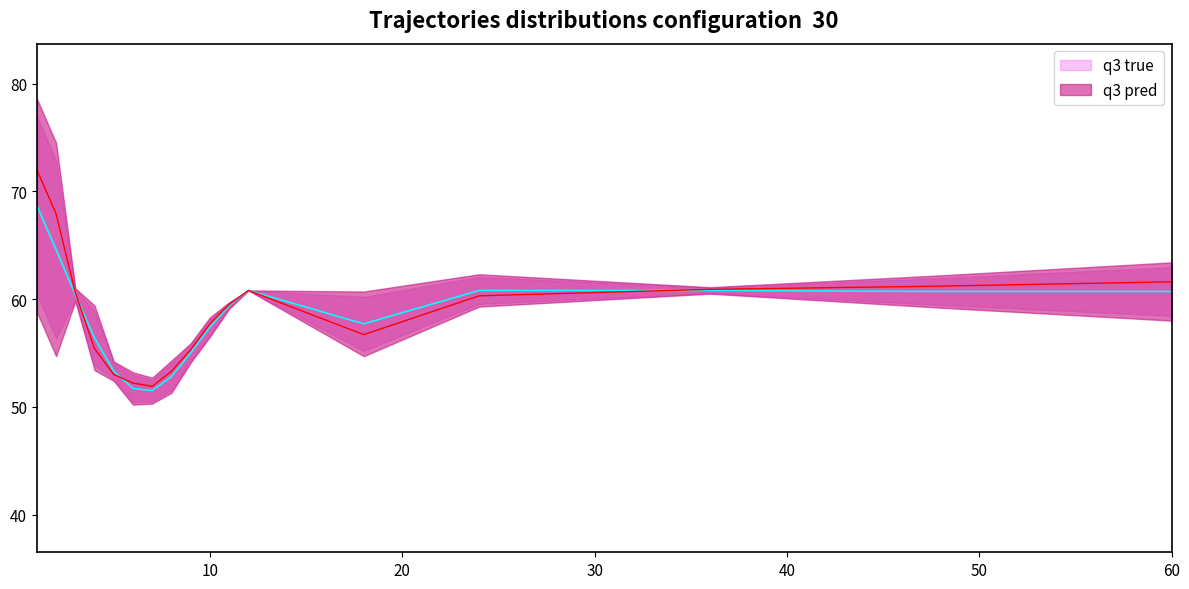

Which series has the widest spread of values?

Value